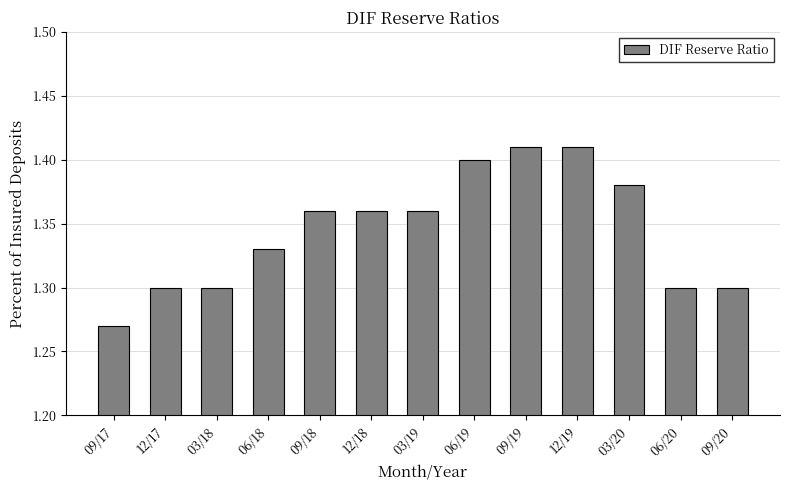

What position from the left is 06/20?

12